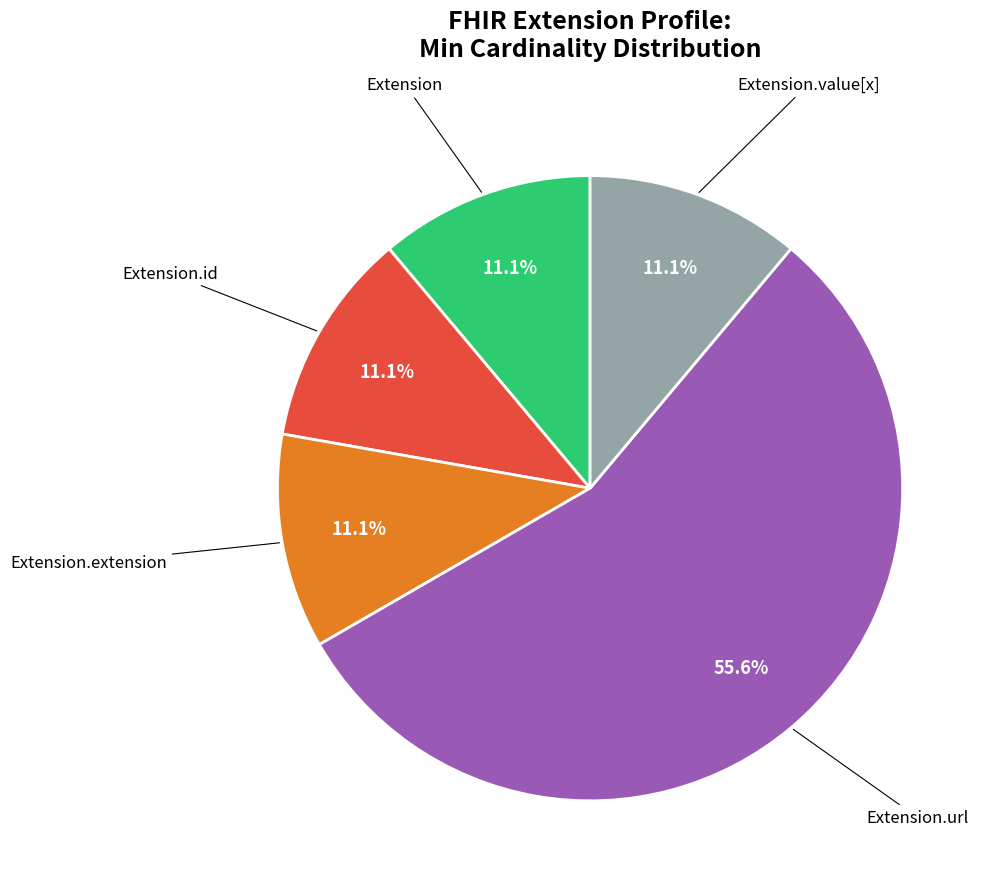

Is there a majority slice in this chart?

Yes